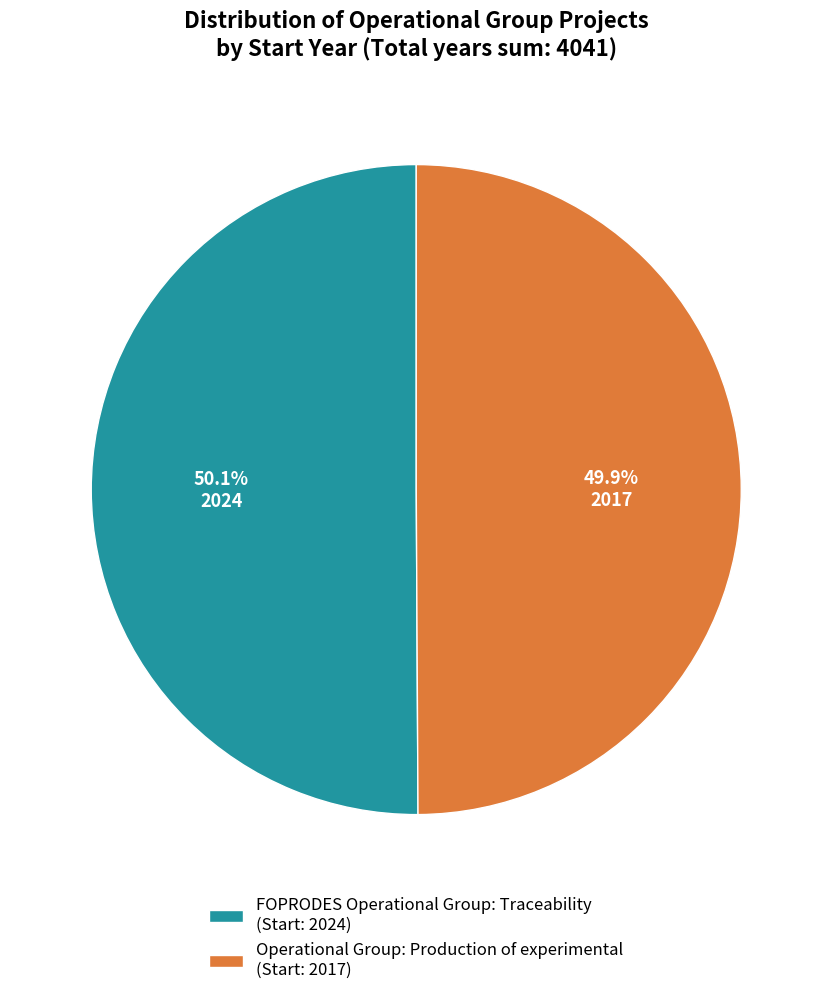

Approximately how many times larger is the value at FOPRODES Operational Group: Traceability (Start: 2024) compared to Operational Group: Production of experimental (Start: 2017)?

1.0